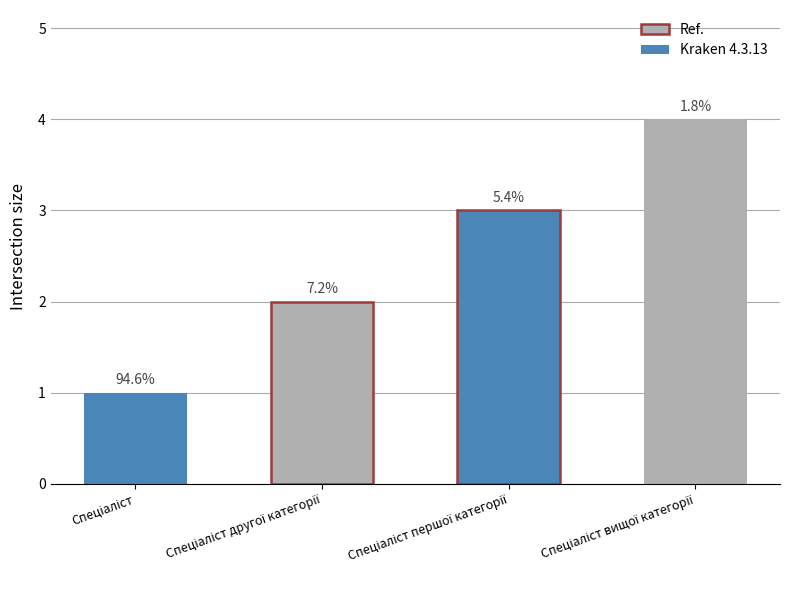

How many bars are there in total?

4